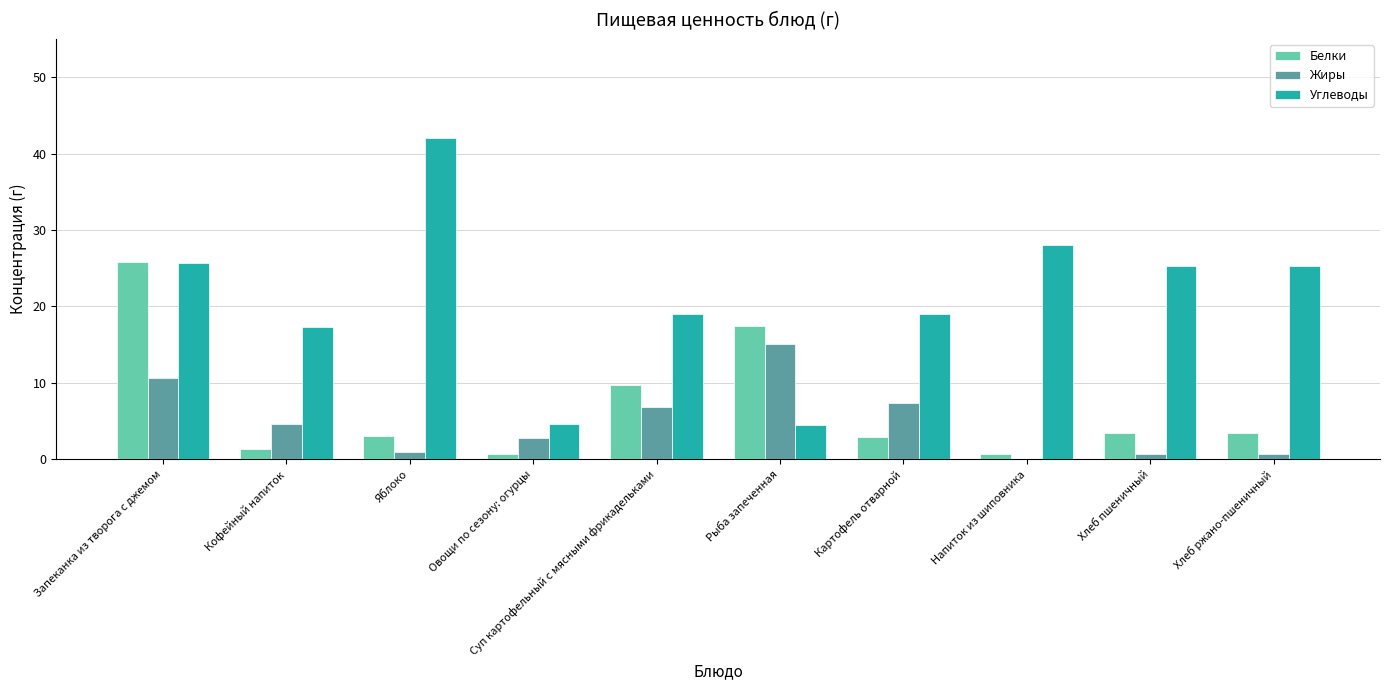

Read the Белки value at Кофейный напиток.

1.4